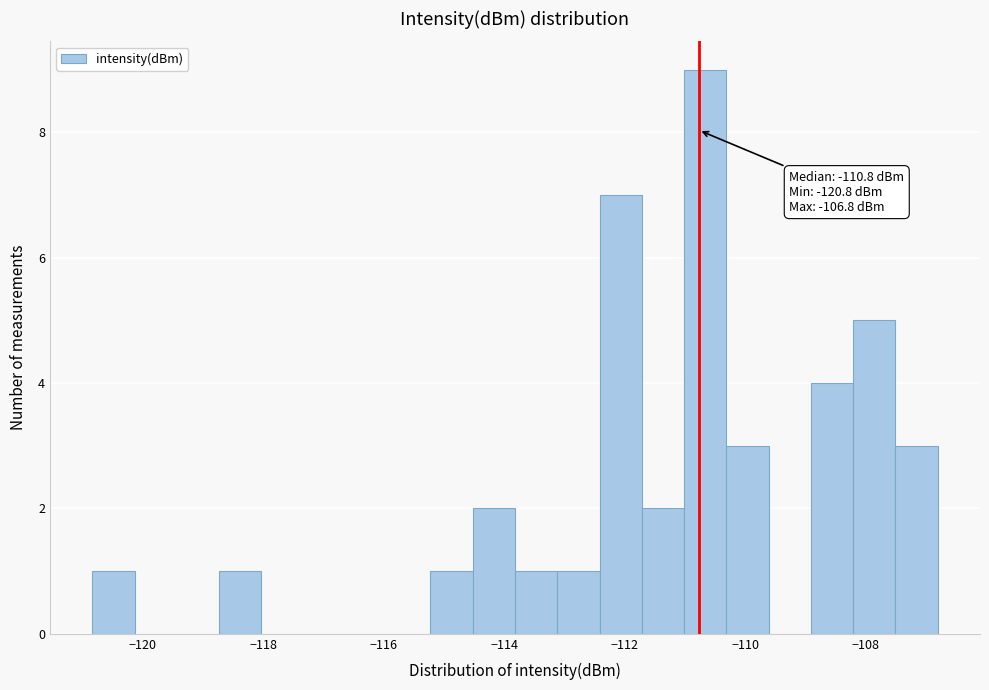

Around what value on the x-axis is the tallest bar? Give the approximate position of its centre, as read against the axis.

-110.6